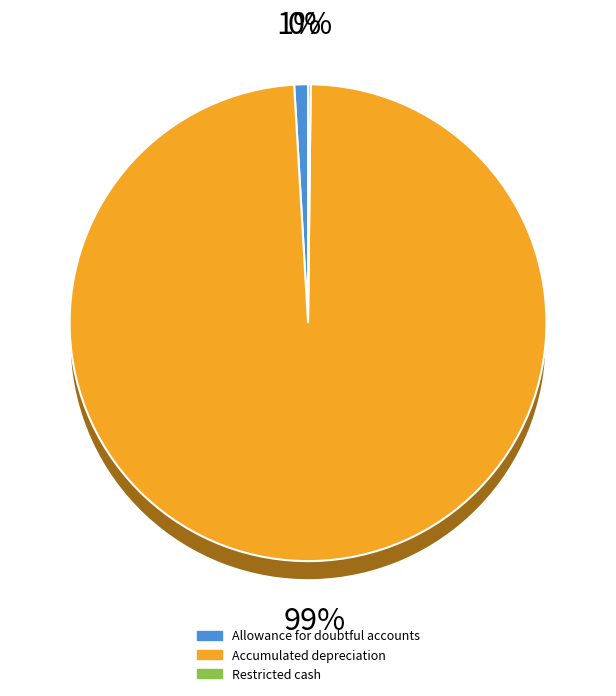

What is the change in value from Accumulated depreciation to Restricted cash?

-2228